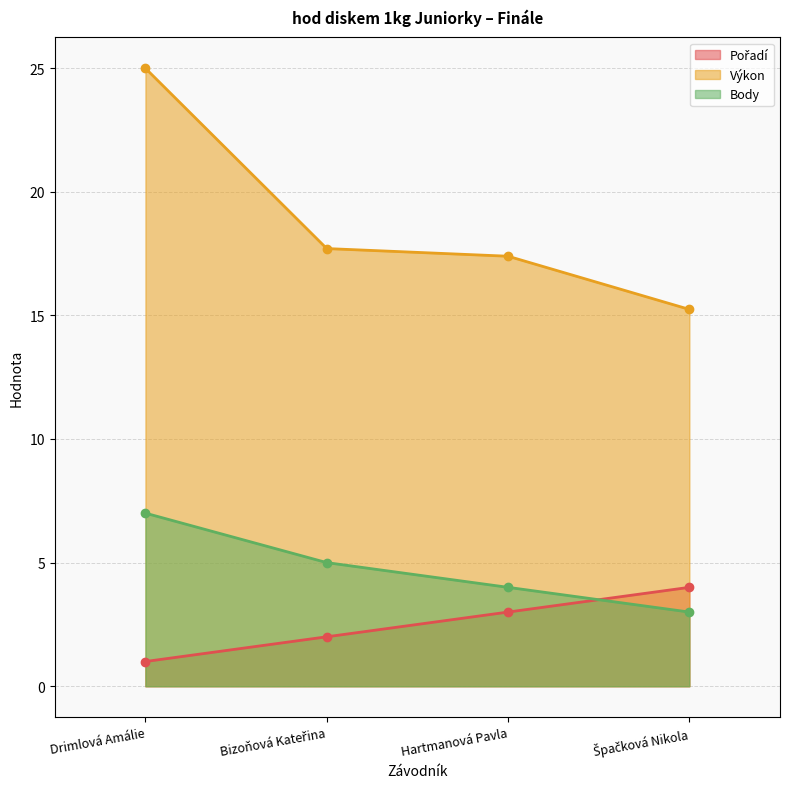

What is the total value across all series at Špačková Nikola?

22.2